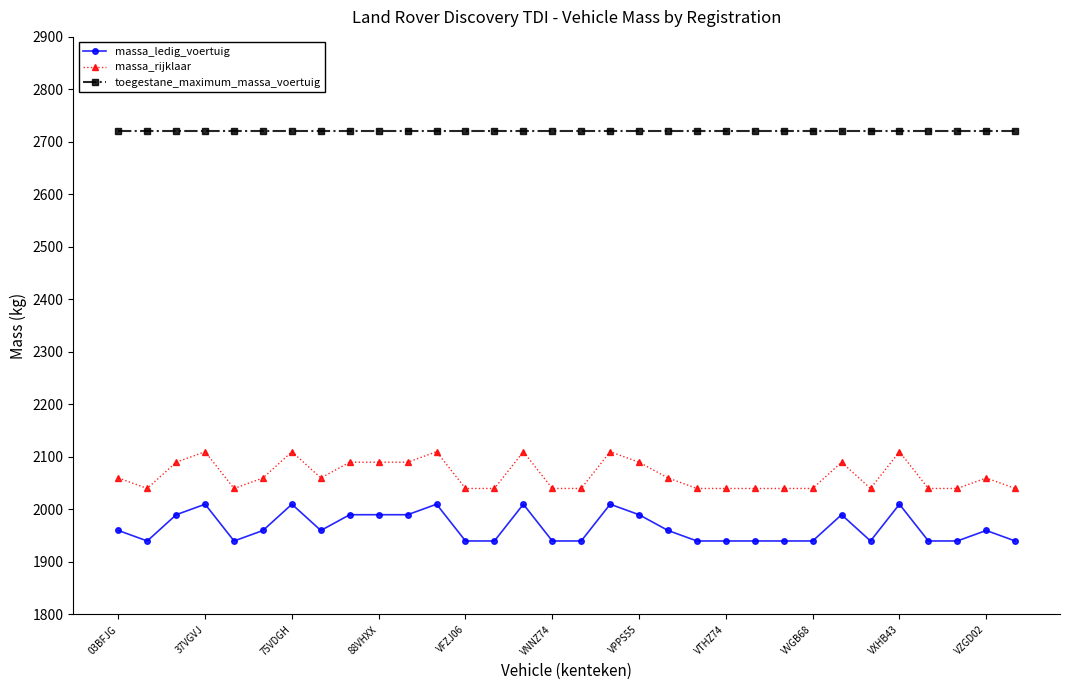

List the series in order of their peak value, lowest first.

massa_ledig_voertuig, massa_rijklaar, toegestane_maximum_massa_voertuig